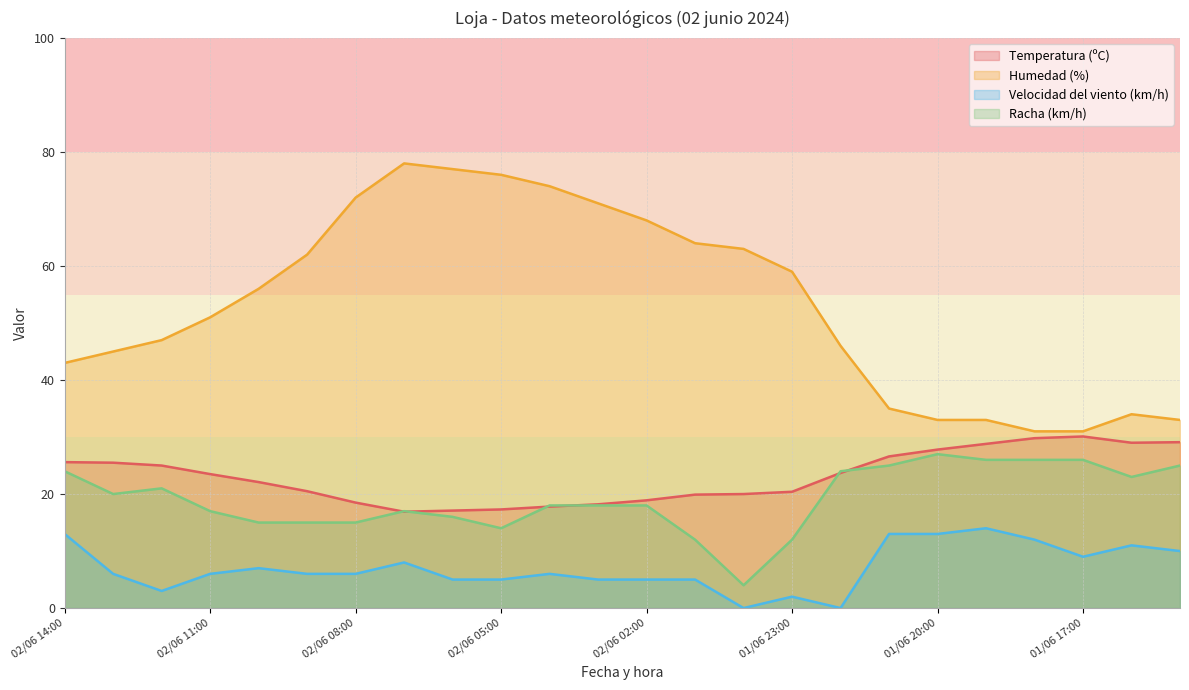

Does the chart have visible grid lines?

Yes